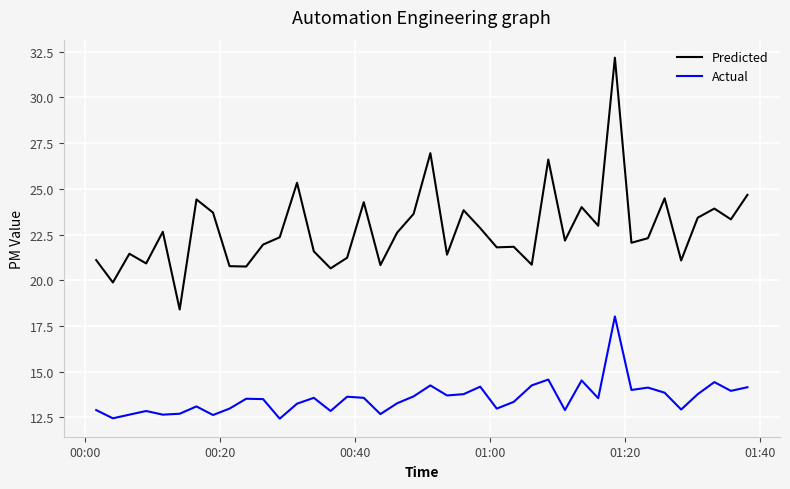

True or false: Predicted and Actual intersect in this chart.

False